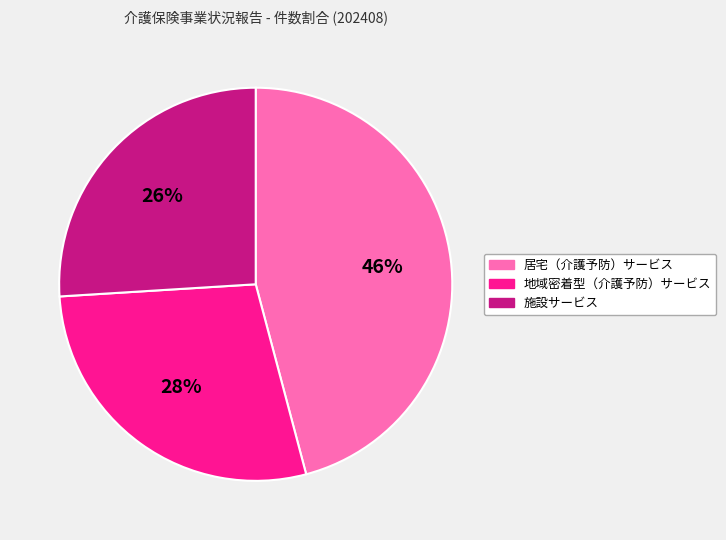

Does any single category account for the majority?

No